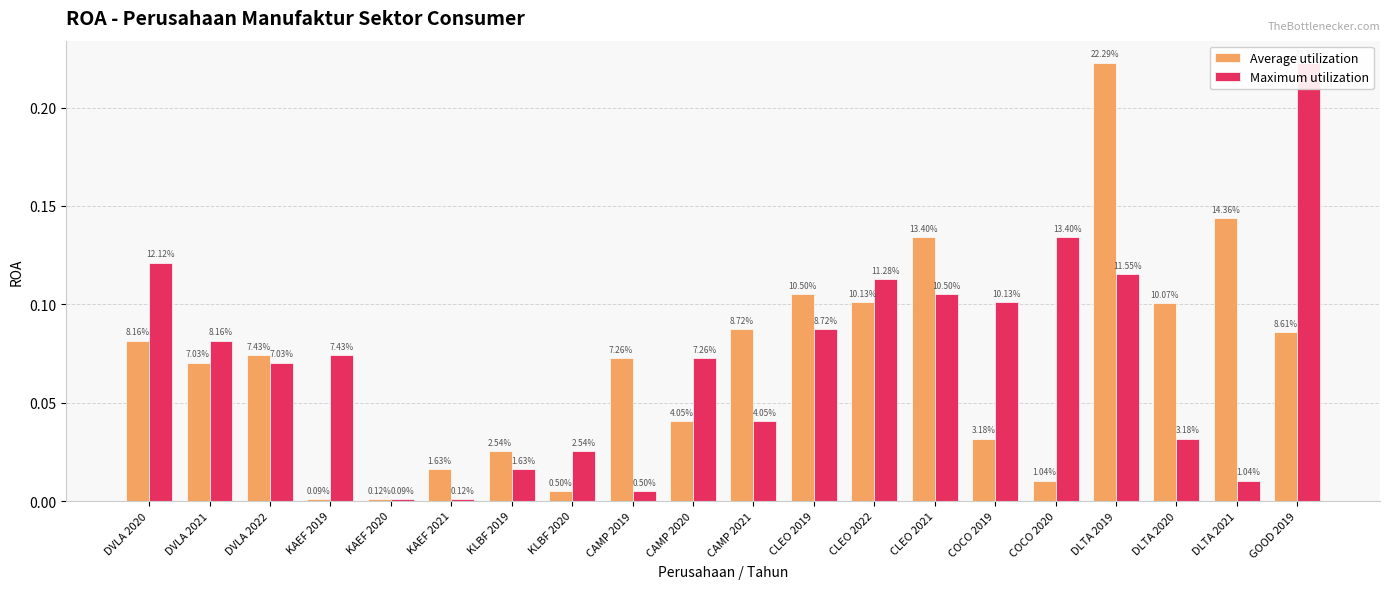

What is the difference between the Maximum utilization values at DLTA 2019 and DLTA 2021?

0.1